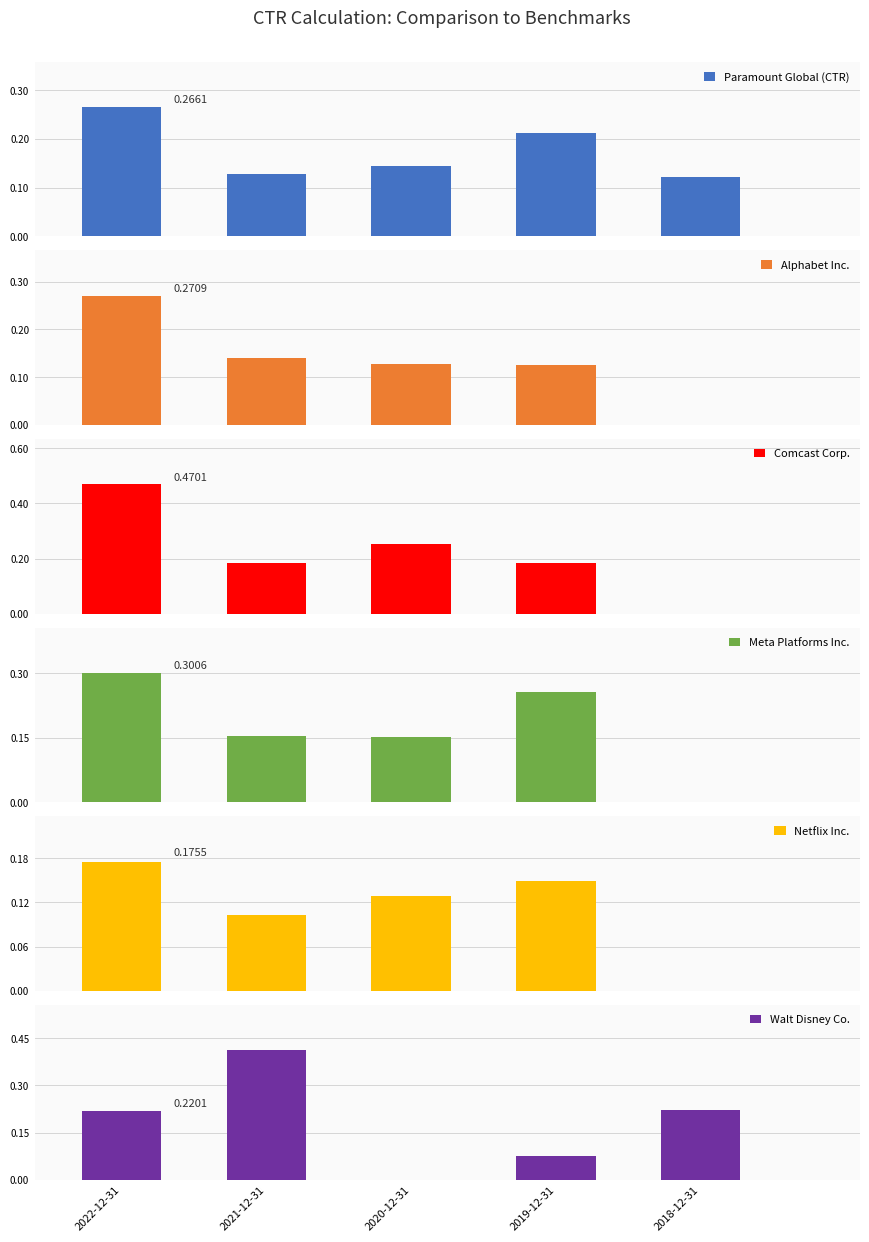

How many positive values does the Walt Disney Co. series have?

4